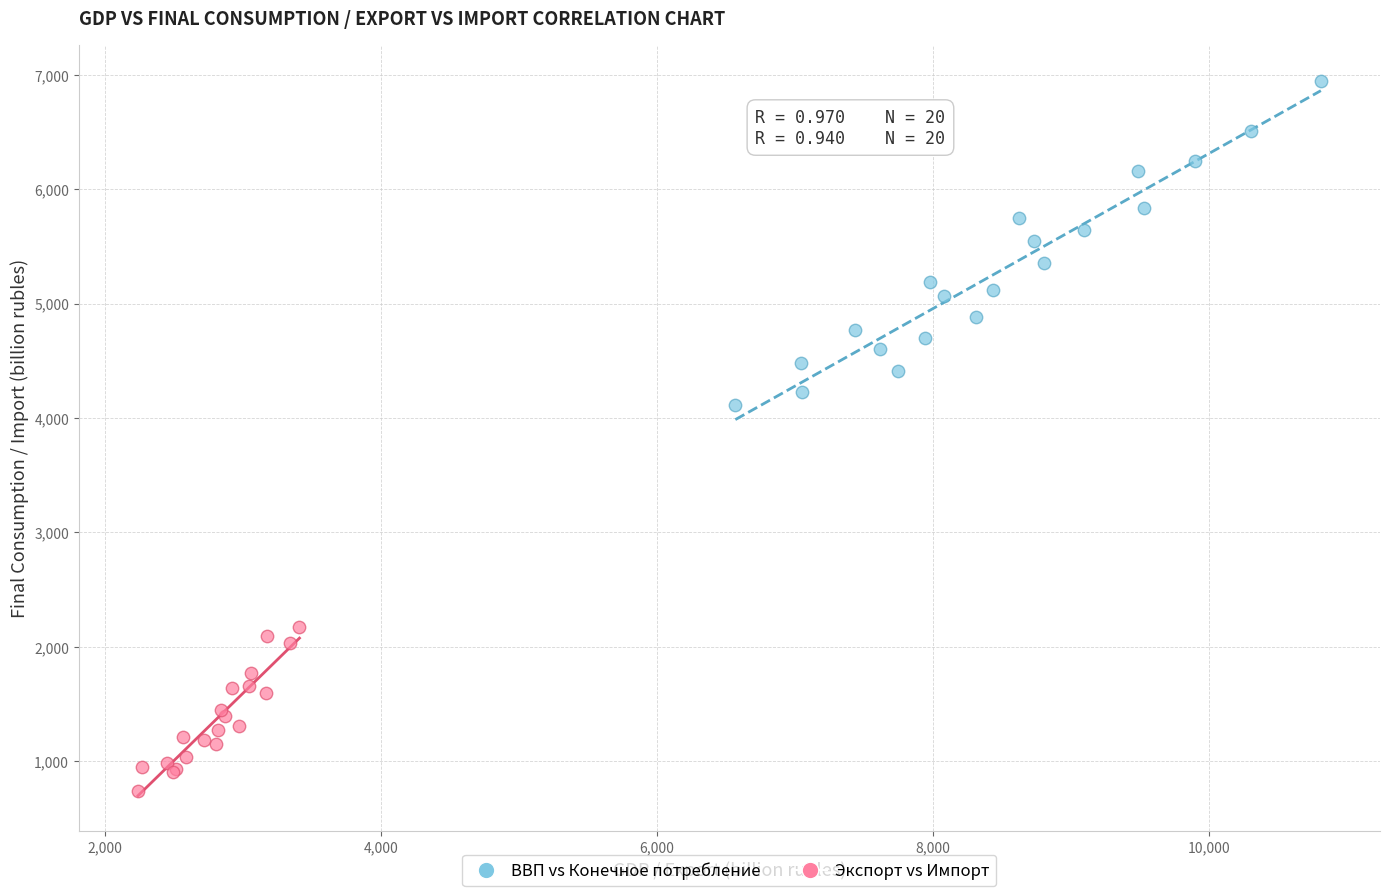

What are all the series names shown in the legend?

ВВП vs Конечное потребление, Экспорт vs Импорт